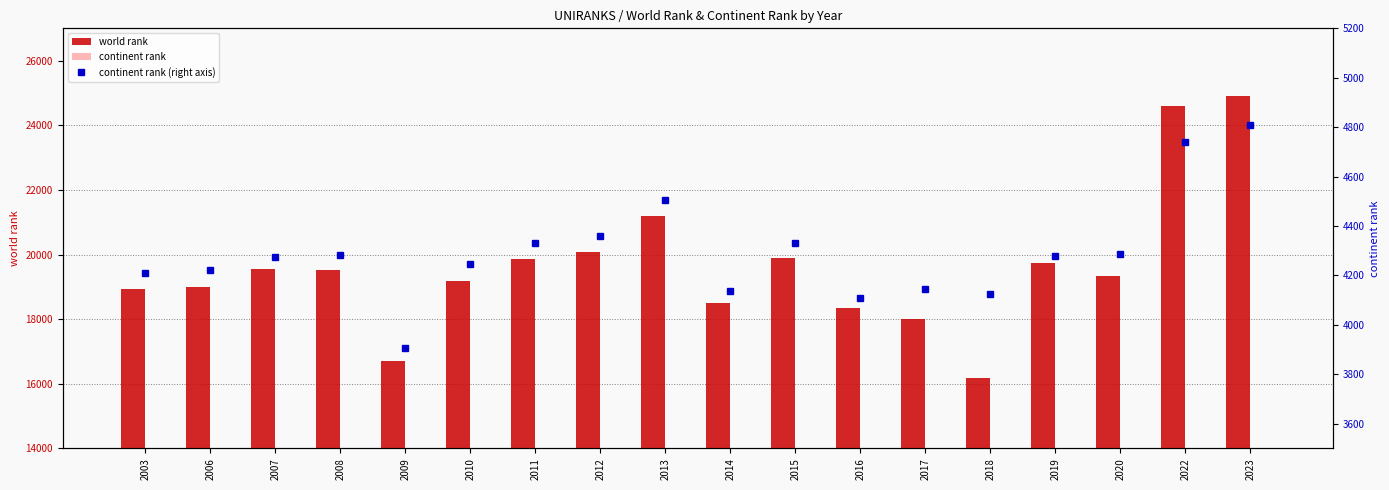

What is the sum of all world rank values?

353581